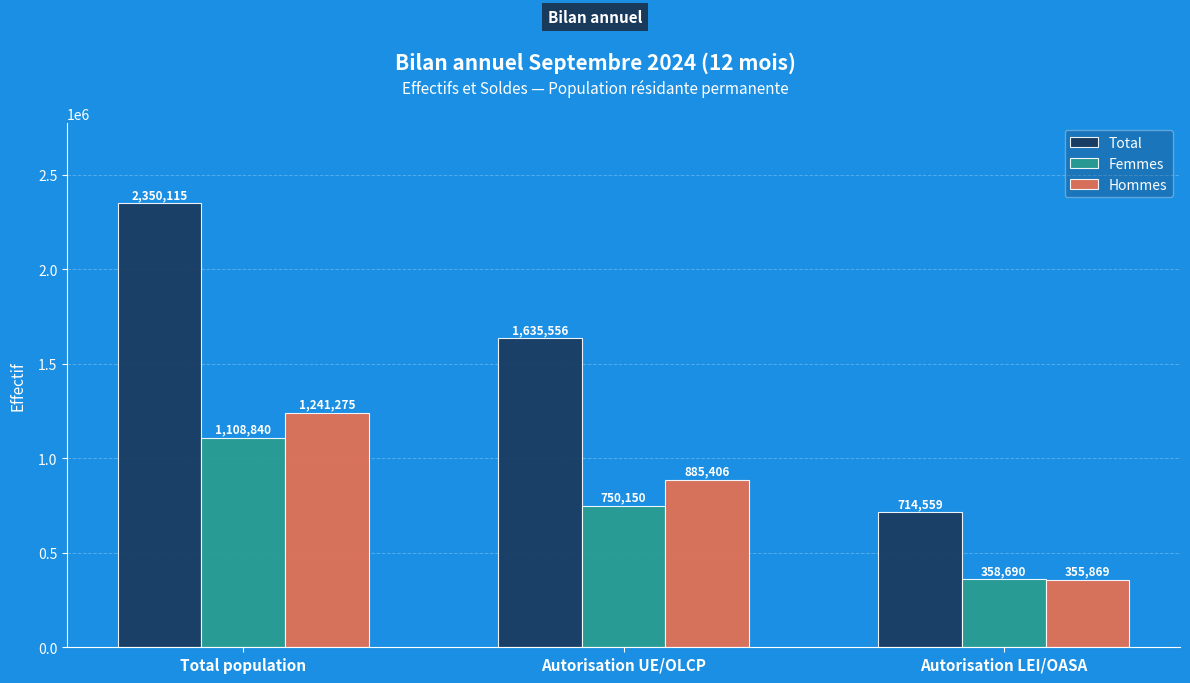

What is the difference between the maximum and minimum values in the Total series?

1635556